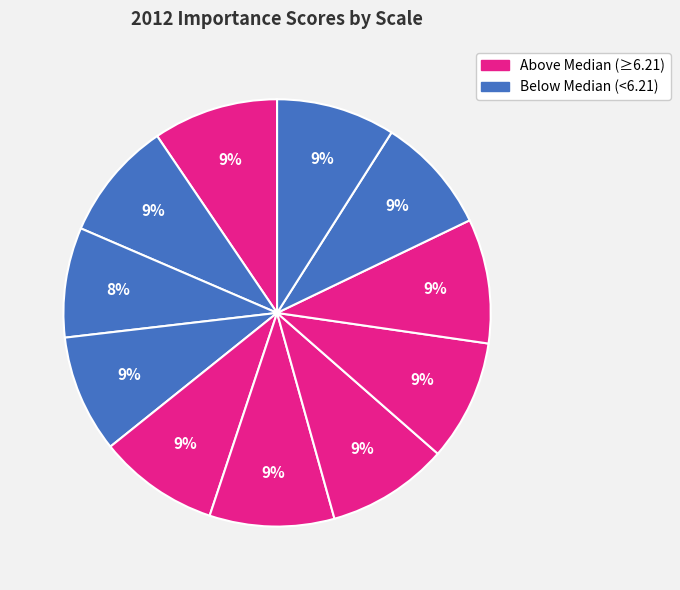

How many slices are in this pie chart?

11